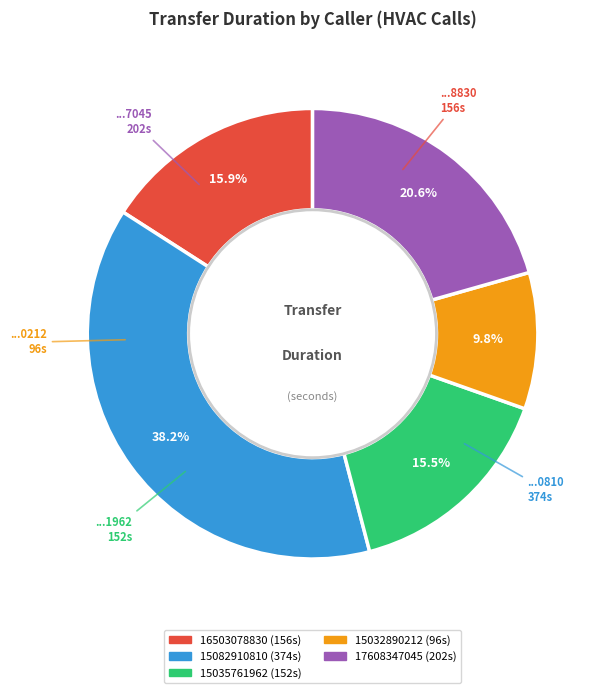

True or false: 15082910810 accounts for 38% of the total.

True